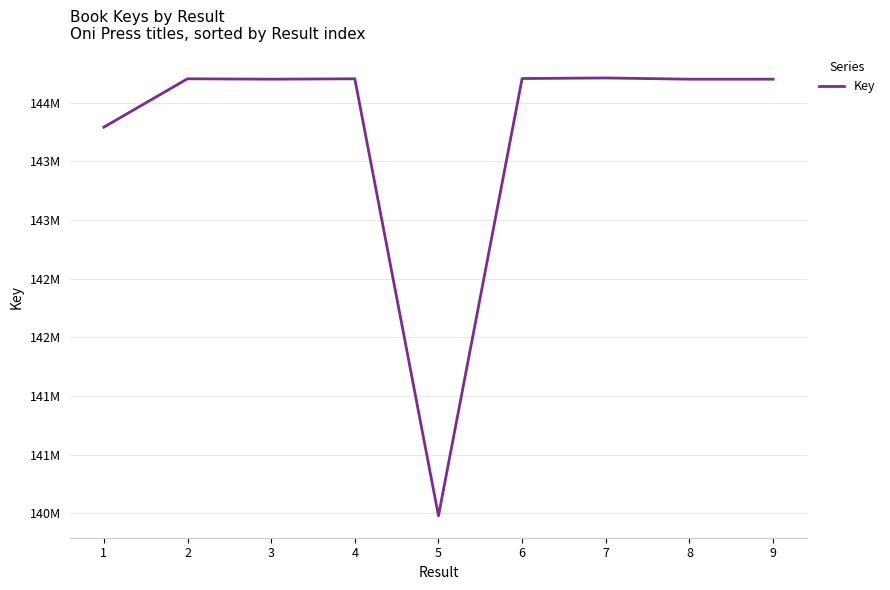

What is the sum of all values?

1293704940